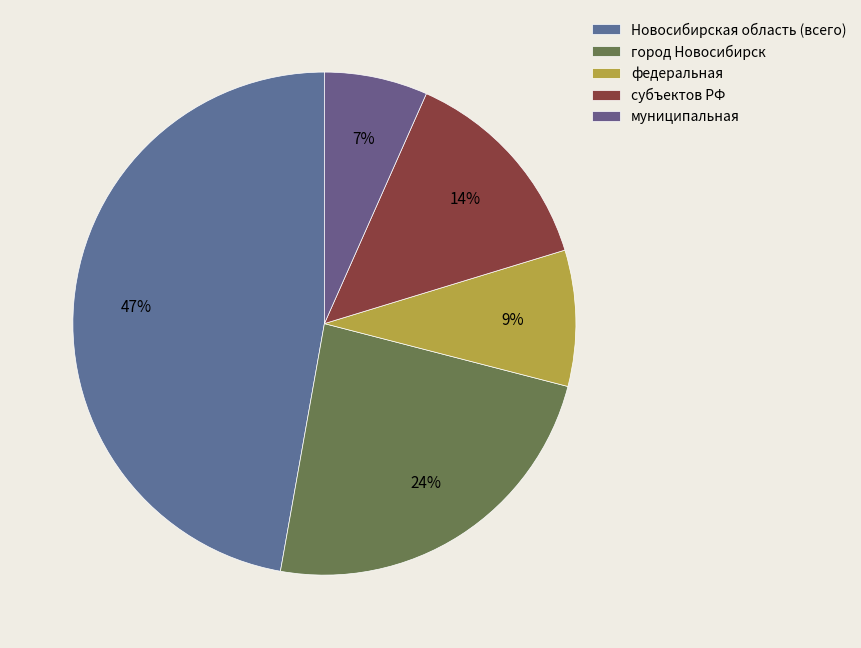

Between федеральная and муниципальная, which is larger?

федеральная